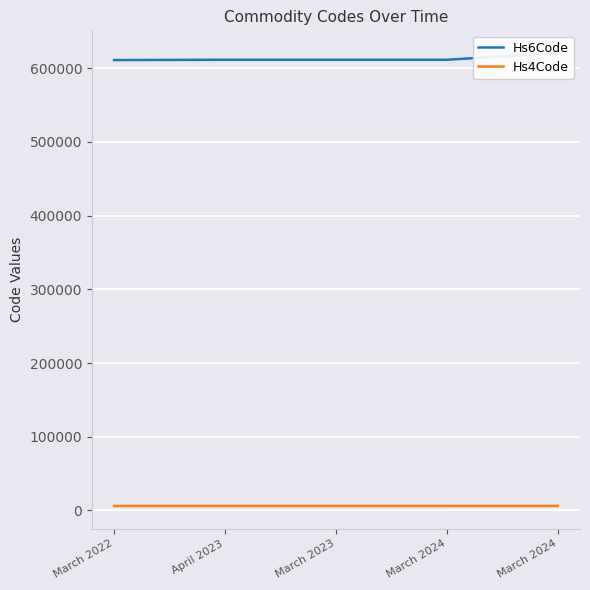

List the series in order of their peak value, lowest first.

Hs4Code, Hs6Code